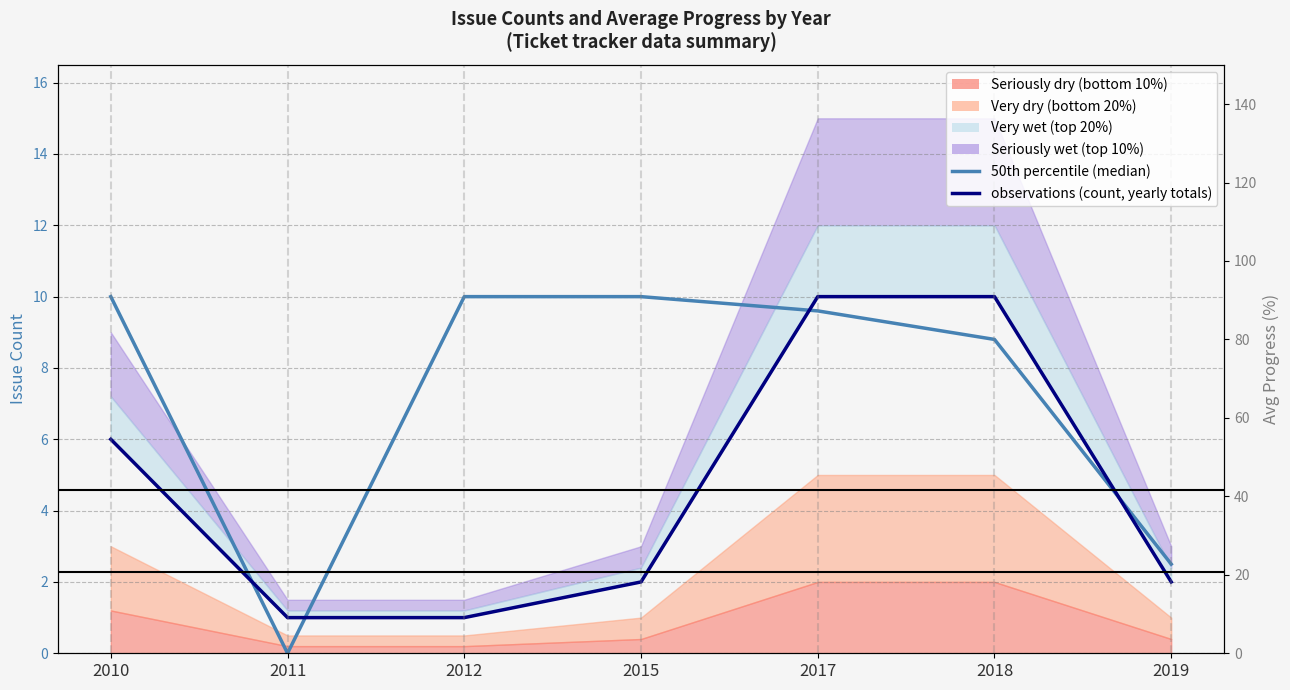

At which category is the sum across all series the highest?

2017